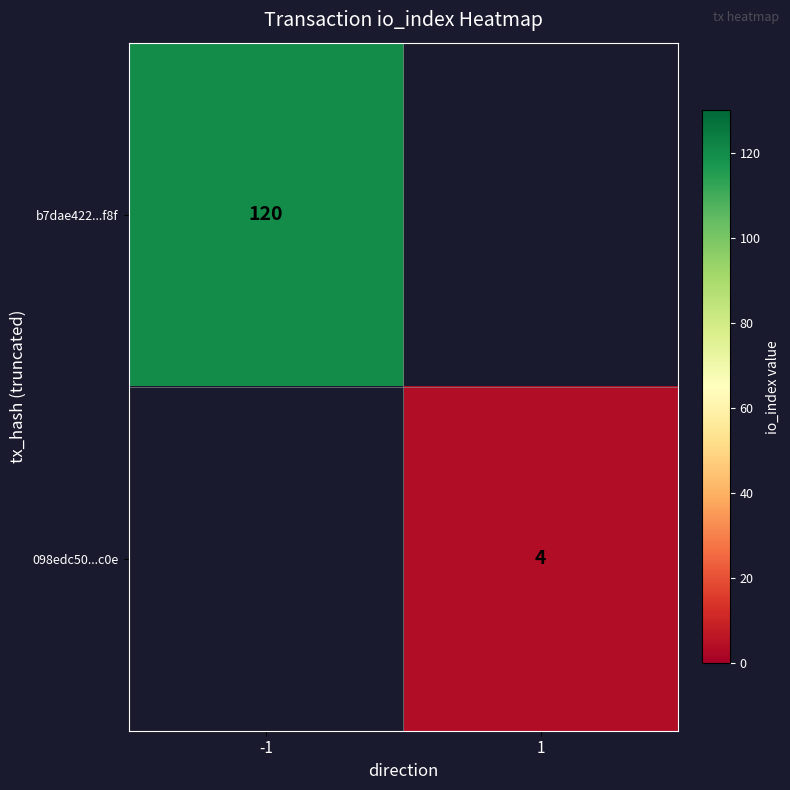

At how many categories does at least one series exceed 83?

1